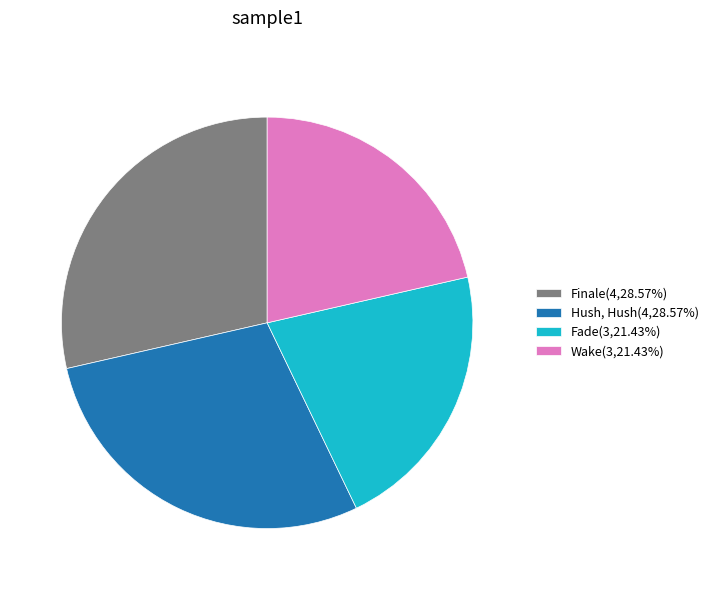

Combined, do Finale(4,28.57%) and Hush, Hush(4,28.57%) account for over 50%?

Yes